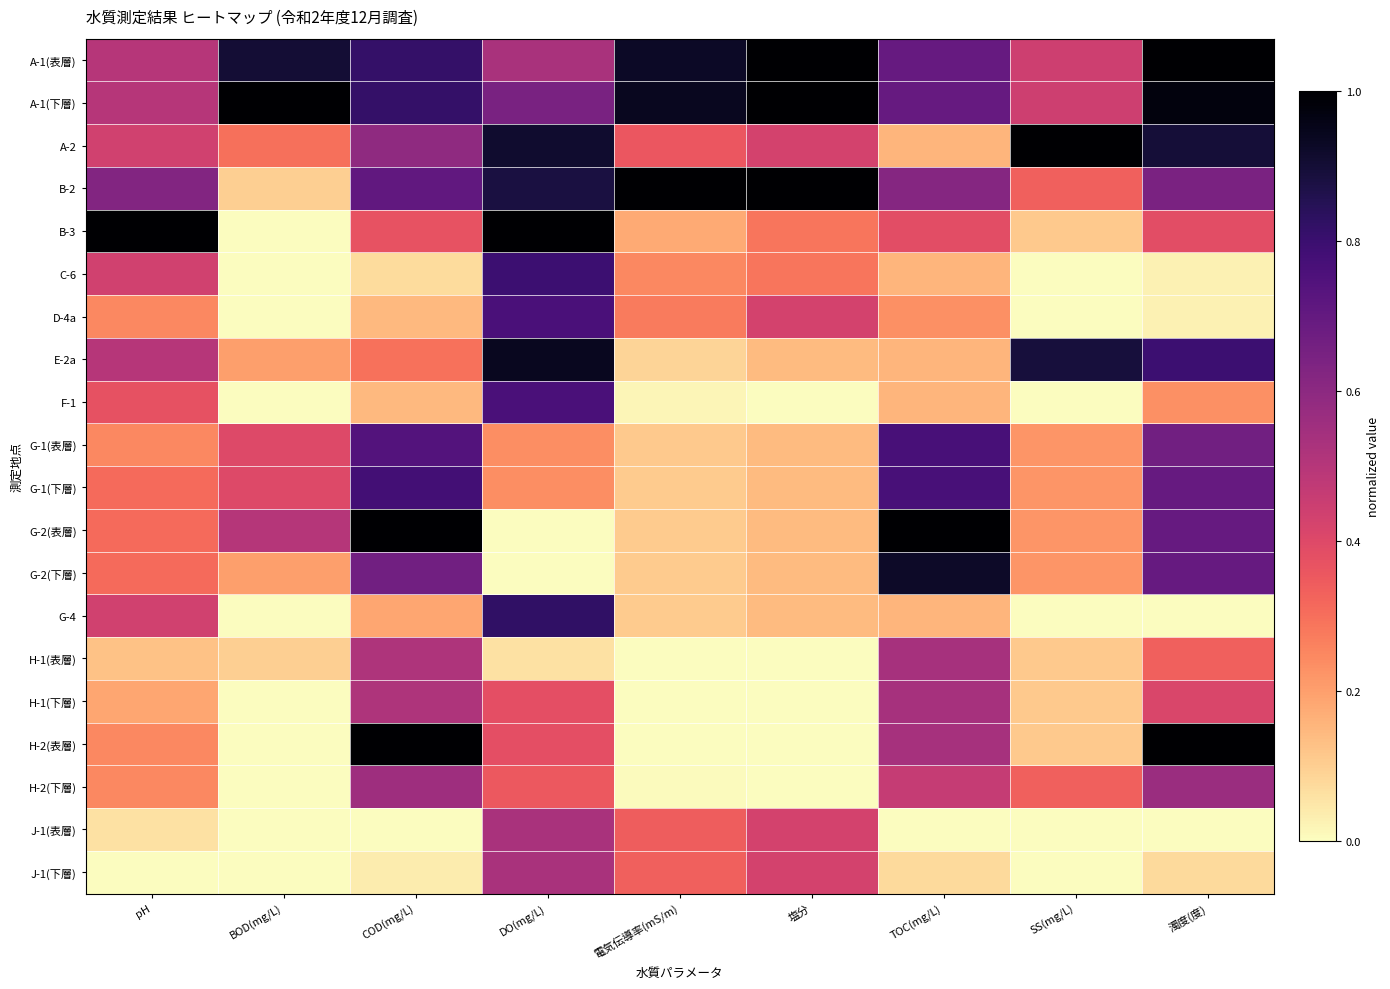

At pH, list the series in order from largest to smallest.

B-3, B-2, A-1(表層), A-1(下層), E-2a, A-2, C-6, G-4, F-1, G-1(下層), G-2(表層), G-2(下層), D-4a, G-1(表層), H-2(表層), H-2(下層), H-1(下層), H-1(表層), J-1(表層), J-1(下層)